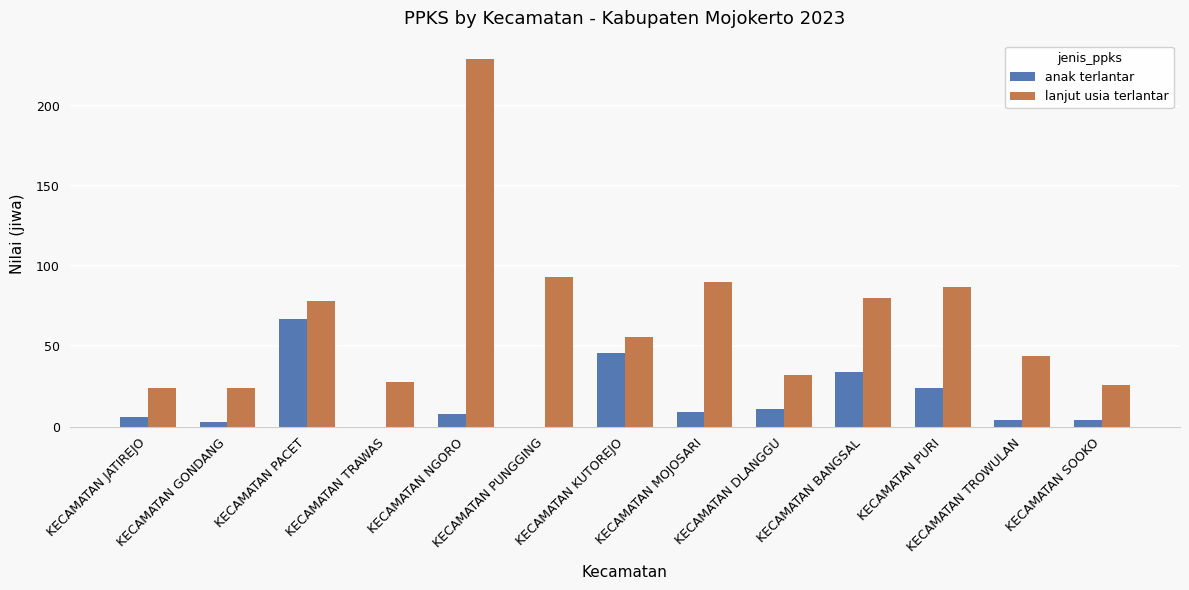

Reading left to right, list all the values displayed in this chart.

anak terlantar: KECAMATAN JATIREJO=6	KECAMATAN GONDANG=3	KECAMATAN PACET=67	KECAMATAN TRAWAS=0	KECAMATAN NGORO=8	KECAMATAN PUNGGING=0	KECAMATAN KUTOREJO=46	KECAMATAN MOJOSARI=9	KECAMATAN DLANGGU=11	KECAMATAN BANGSAL=34	KECAMATAN PURI=24	KECAMATAN TROWULAN=4	KECAMATAN SOOKO=4
lanjut usia terlantar: KECAMATAN JATIREJO=24	KECAMATAN GONDANG=24	KECAMATAN PACET=78	KECAMATAN TRAWAS=28	KECAMATAN NGORO=229	KECAMATAN PUNGGING=93	KECAMATAN KUTOREJO=56	KECAMATAN MOJOSARI=90	KECAMATAN DLANGGU=32	KECAMATAN BANGSAL=80	KECAMATAN PURI=87	KECAMATAN TROWULAN=44	KECAMATAN SOOKO=26